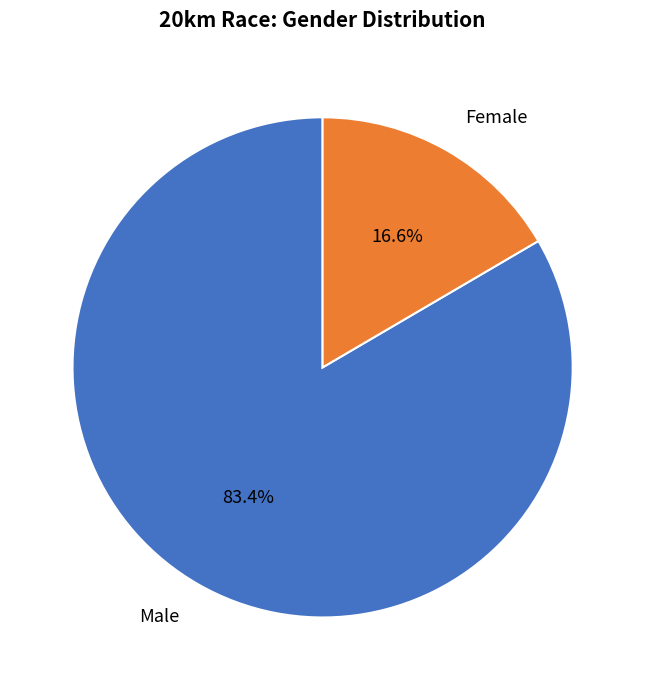

How many segments does this pie chart have?

2